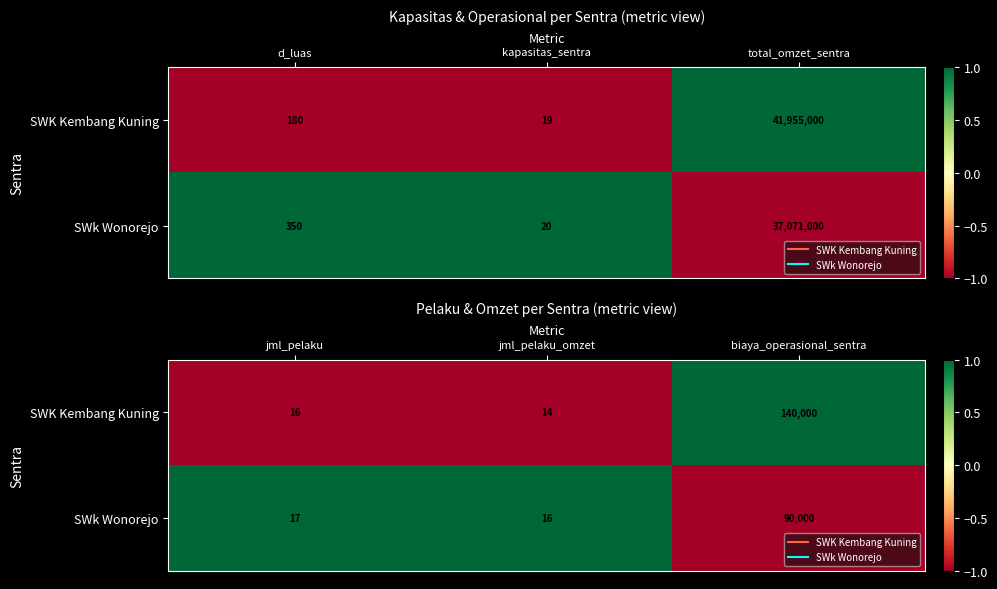

The value of SWK Kembang Kuning at biaya_operasional_sentra is 0.6. True or false?

False